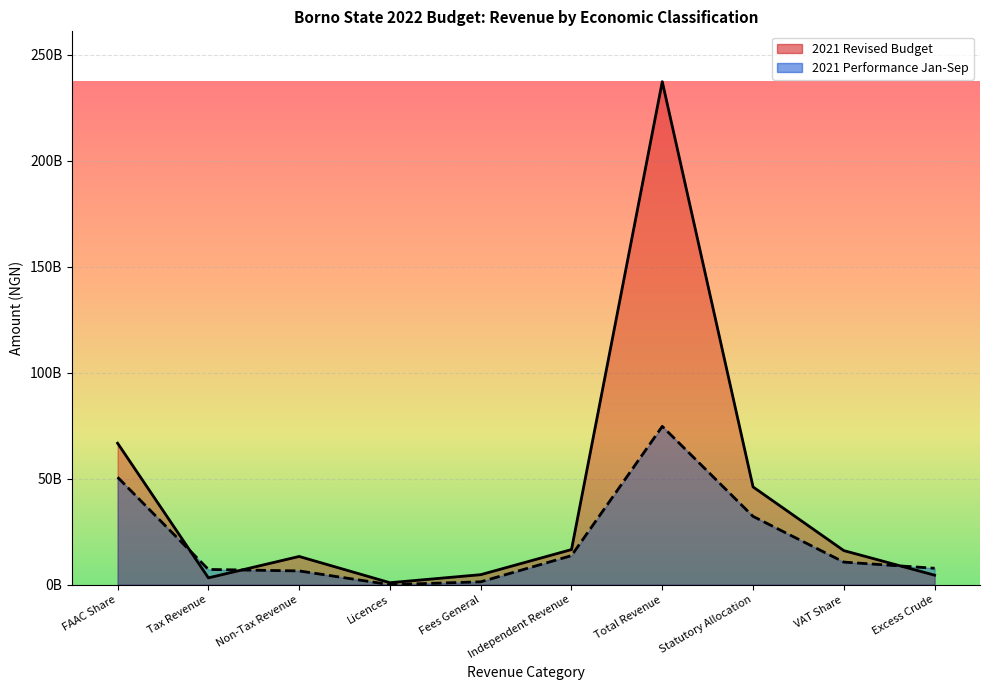

Rank the series by their maximum value, from lowest to highest.

2021 Performance Jan-Sep, 2021 Revised Budget